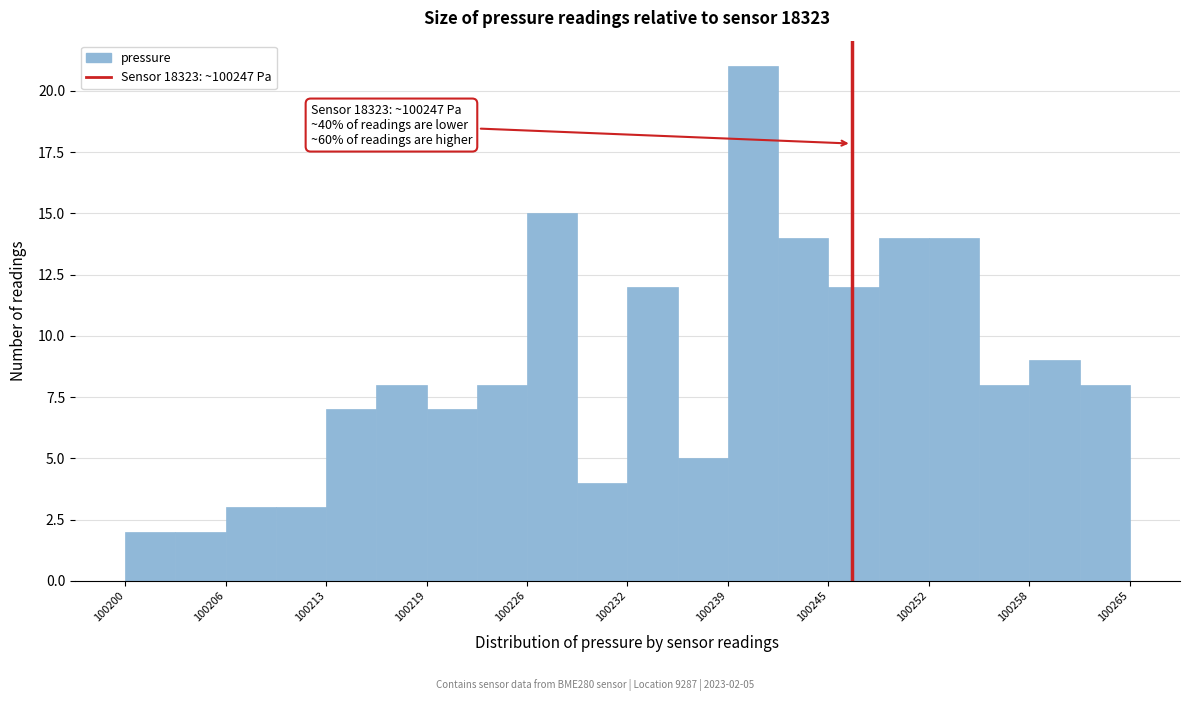

Around what value on the x-axis is the tallest bar? Give the approximate position of its centre, as read against the axis.

100241